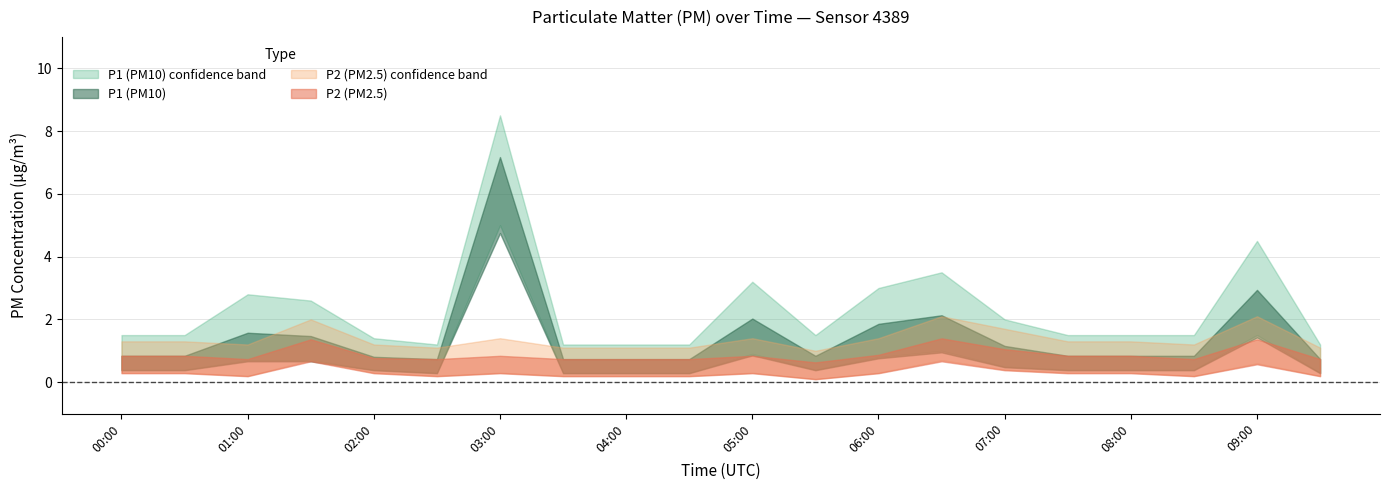

Where is the first local minimum for P1_upper?

02:30